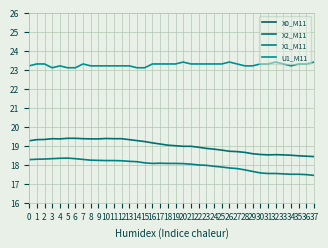

What is the lowest value of the X2_M11 series?

18.4